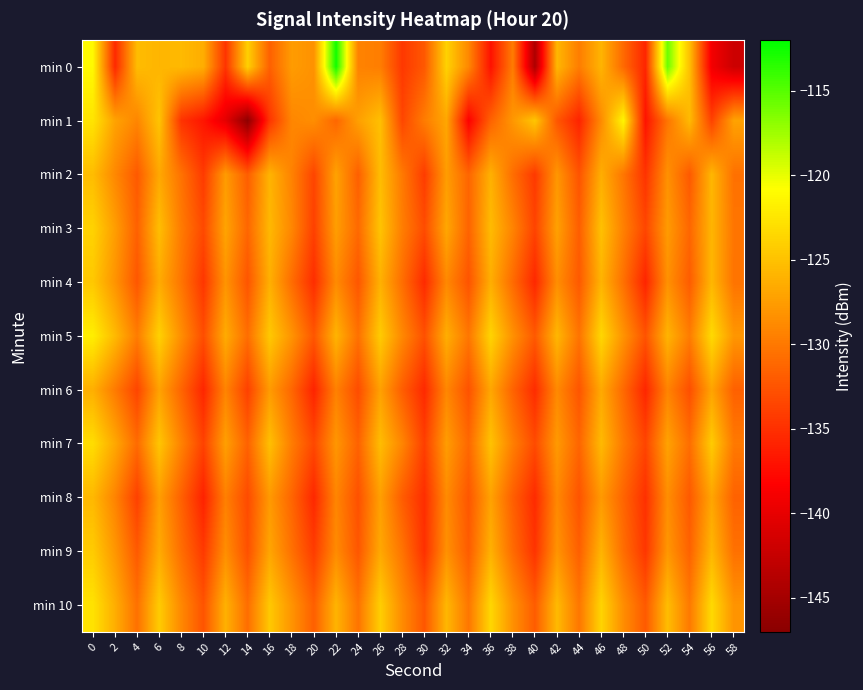

Which label corresponds to the smallest value in the chart?

14